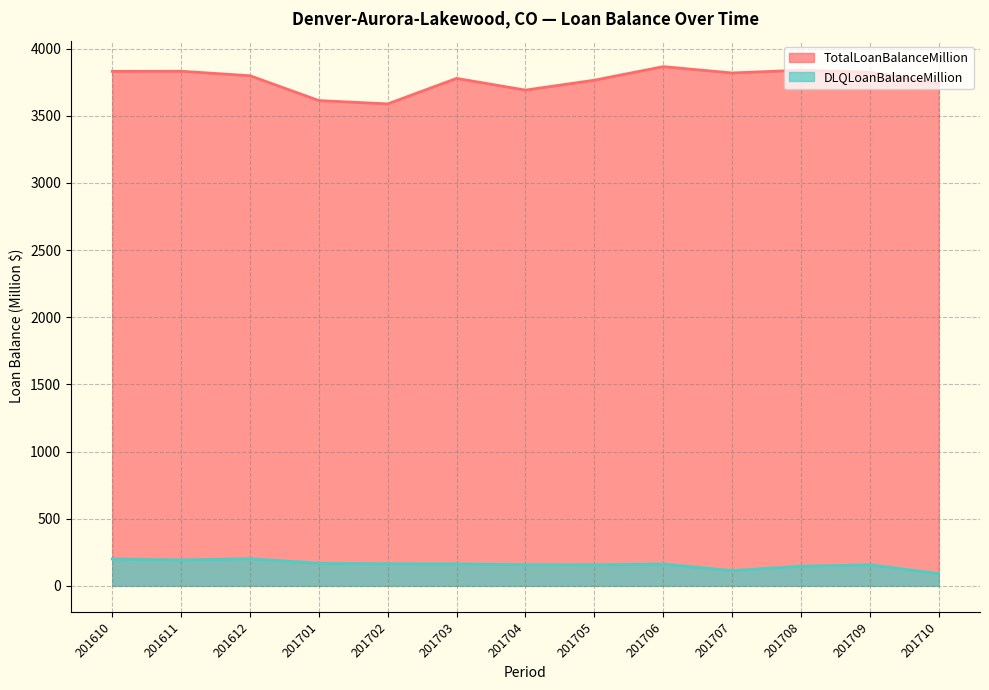

List the series in order of their peak value, lowest first.

DLQLoanBalanceMillion, TotalLoanBalanceMillion